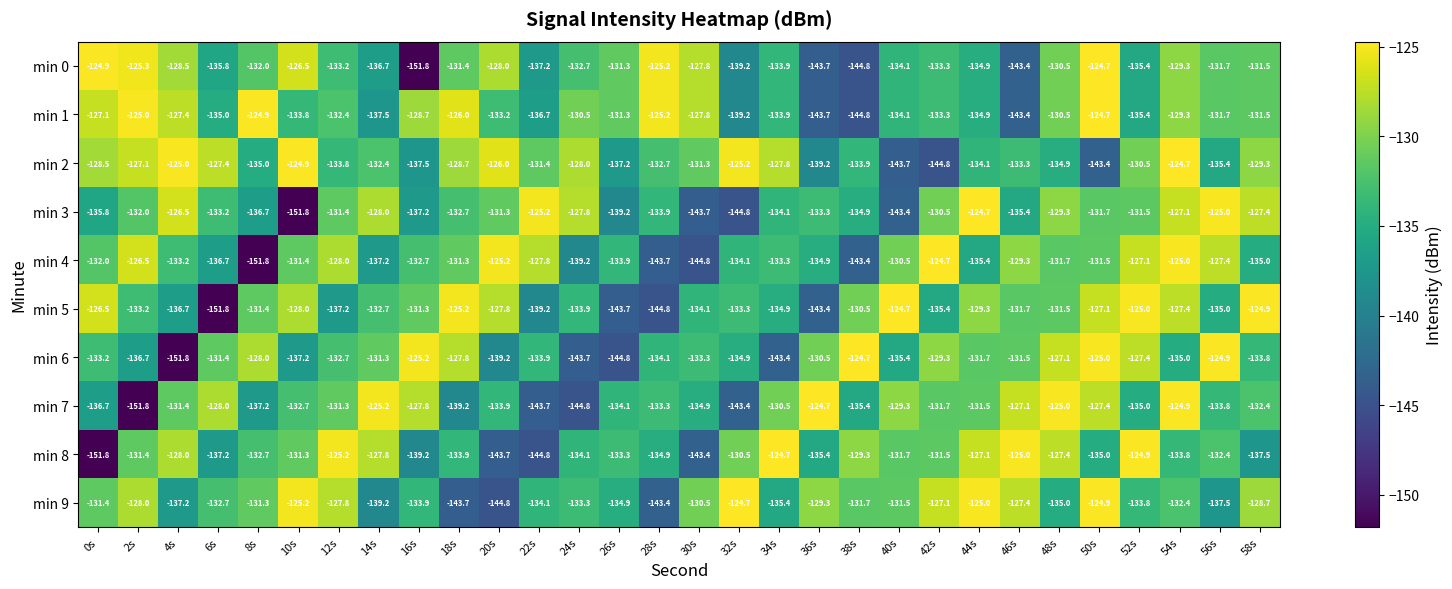

Where is min 5 nearest to the value -138?

12s